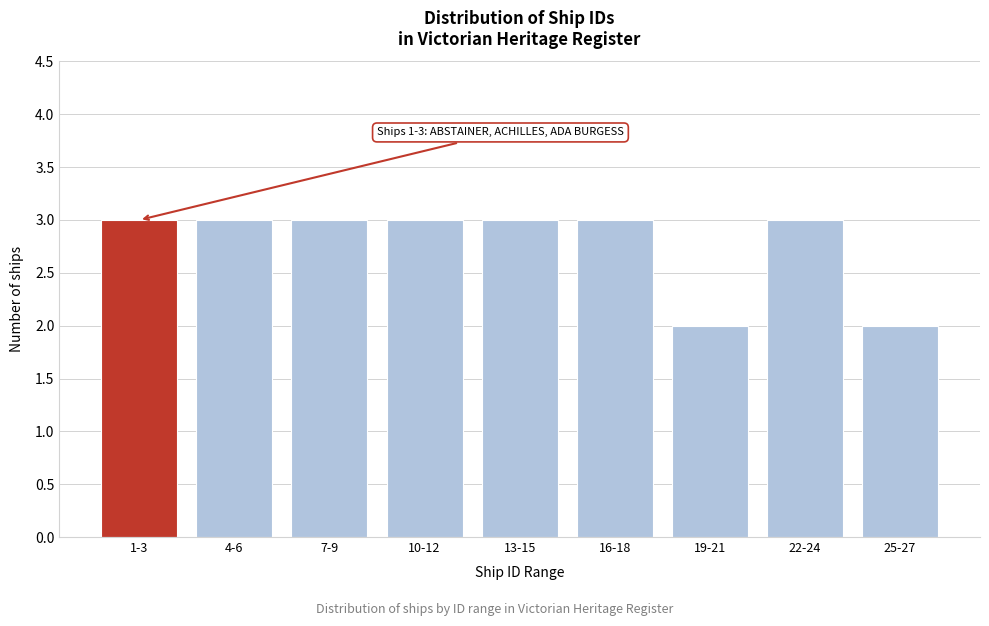

Reading left to right, list all the values displayed in this chart.

1-3=3	4-6=3	7-9=3	10-12=3	13-15=3	16-18=3	19-21=2	22-24=3	25-27=2